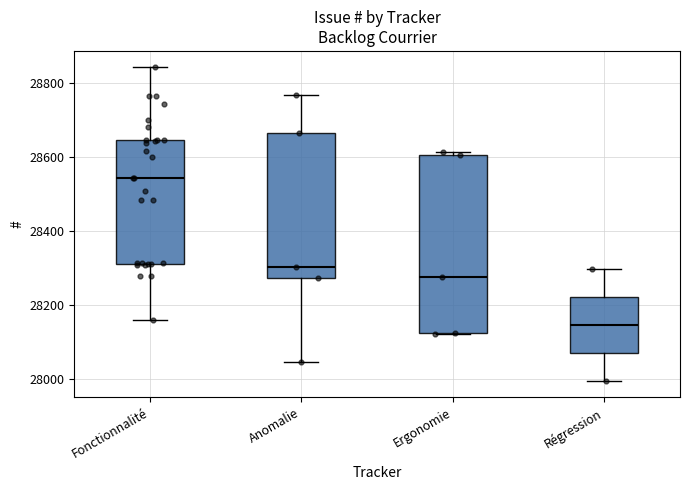

Reading left to right, read every box against the y-axis: the position of its median line, the range the box covers, and the ends of its whiskers. The values are not printed on the chart, so give them approximately, as read against the axis.

Fonctionnalité: median 28540, box 28320 to 28640, whiskers 28160 to 28840
Anomalie: median 28300, box 28280 to 28660, whiskers 28040 to 28760
Ergonomie: median 28280, box 28120 to 28600, whiskers 28120 to 28620
Régression: median 28140, box 28080 to 28220, whiskers 28000 to 28300